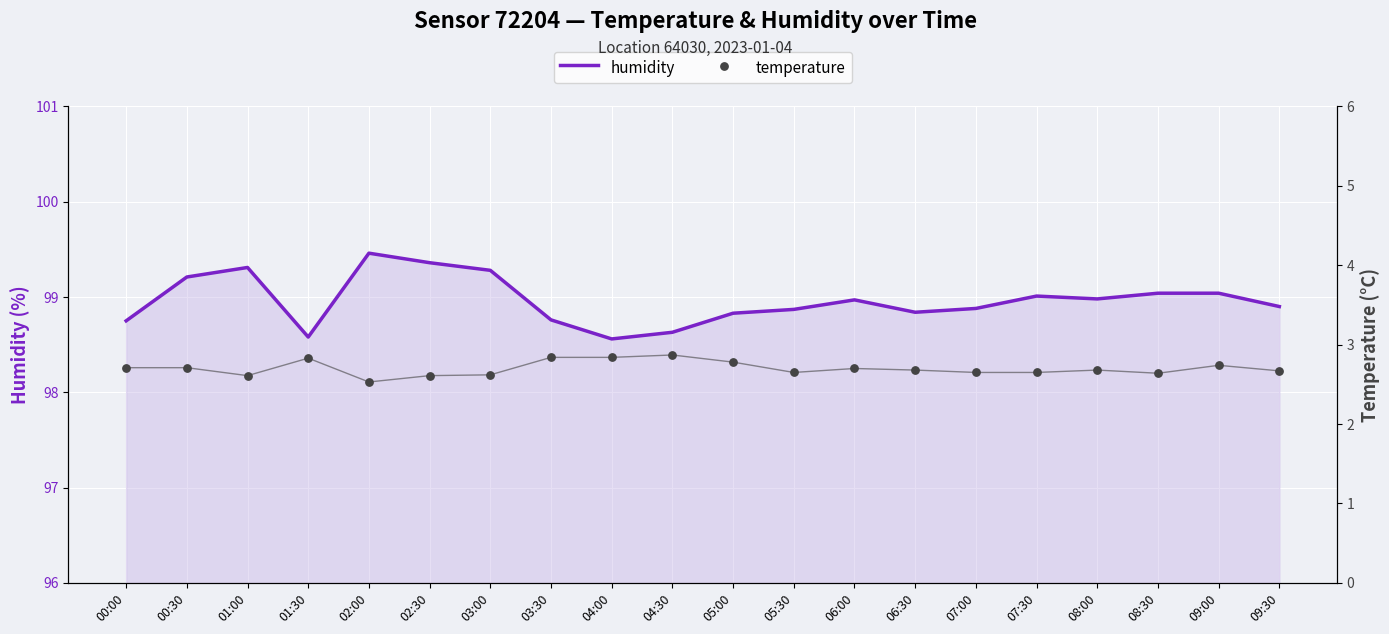

What are all the series names shown in the legend?

humidity, temperature